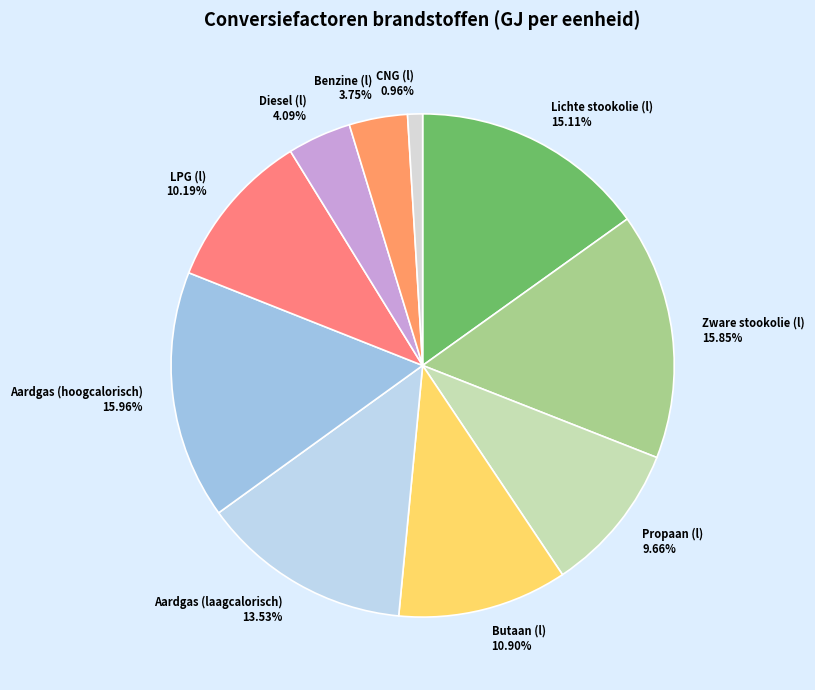

Which category has the smallest portion of the pie?

CNG (l)